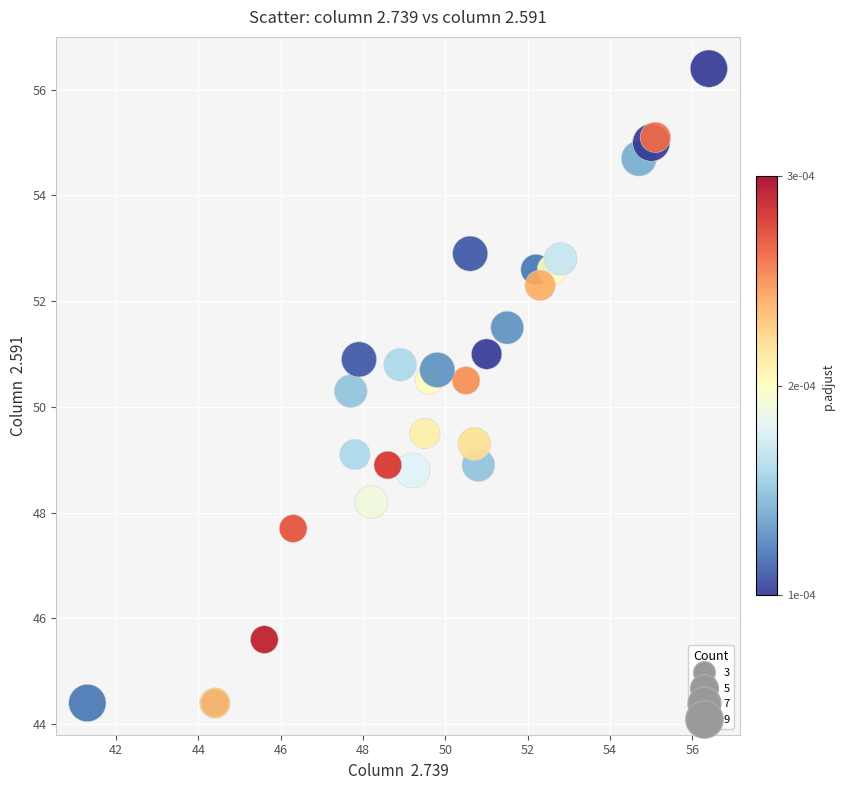

What Y value in the scatter plot is closest to 50?

50.3